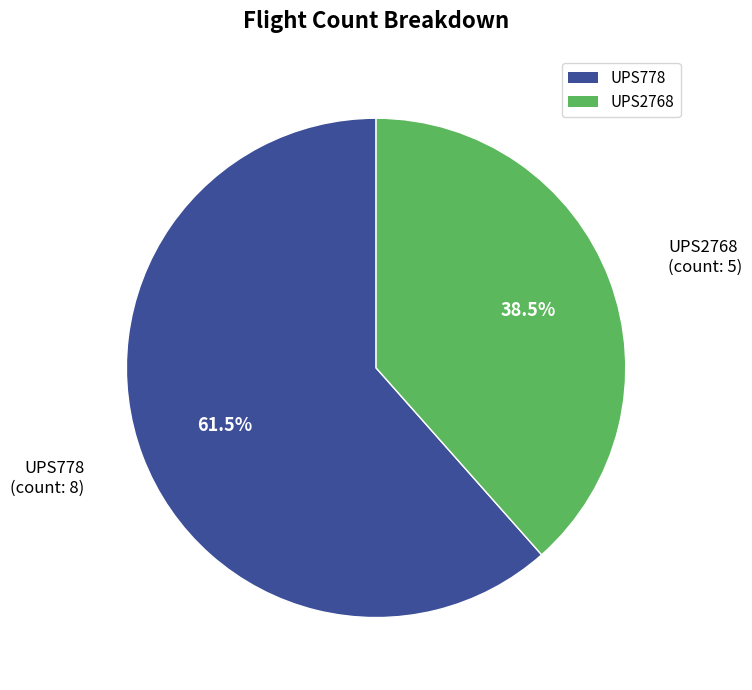

To the nearest percent, what is the combined percentage of UPS2768 and UPS778?

100%